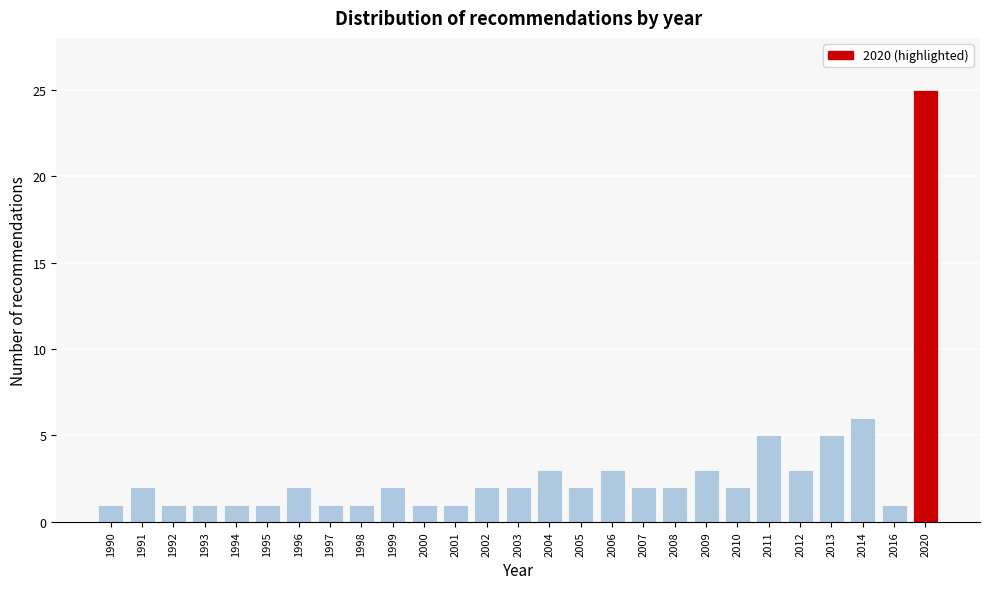

Reading left to right, list all the values displayed in this chart.

1	2	1	1	1	1	2	1	1	2	1	1	2	2	3	2	3	2	2	3	2	5	3	5	6	1	25